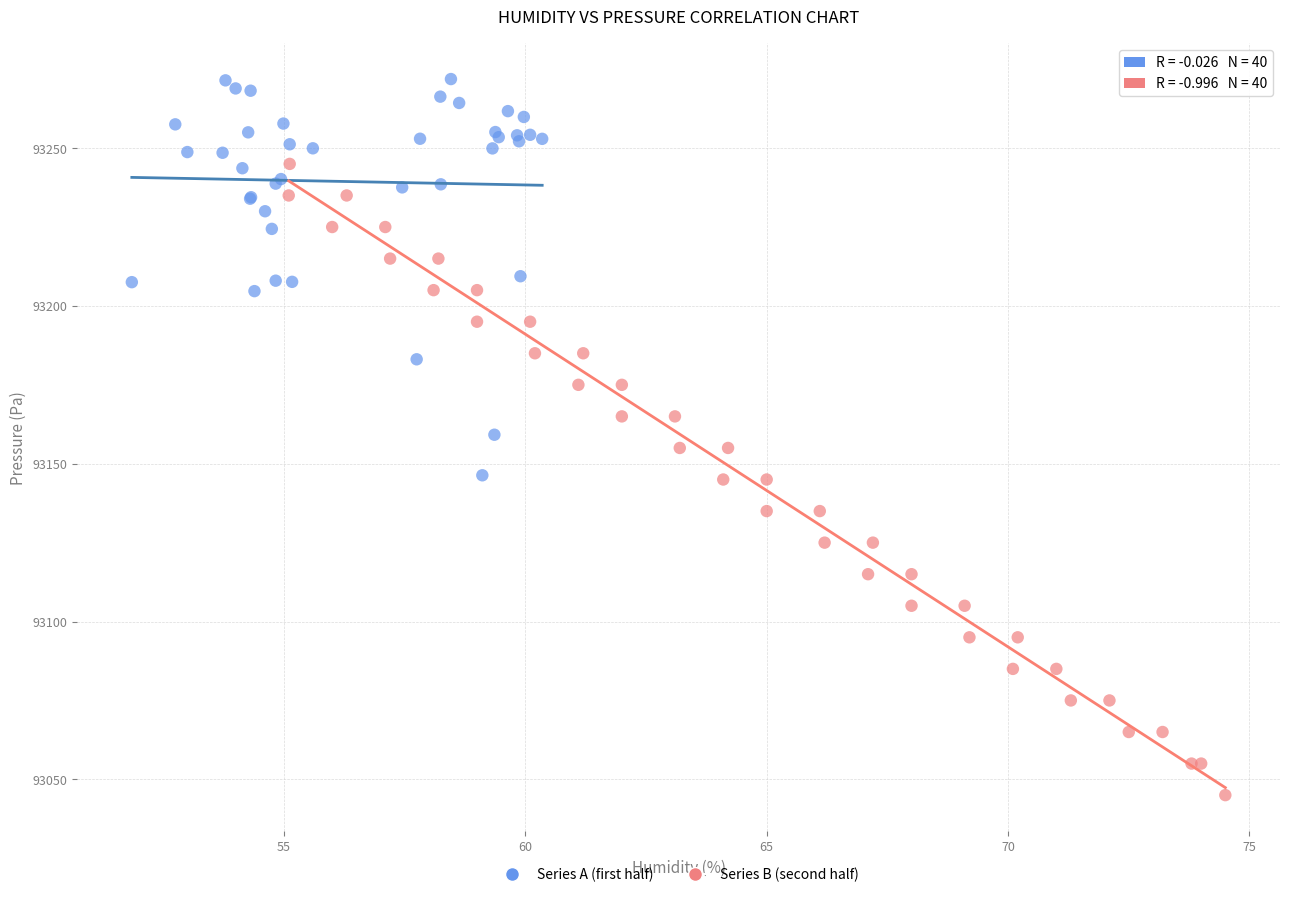

Which series has the widest spread of Y values?

Series B (second half)